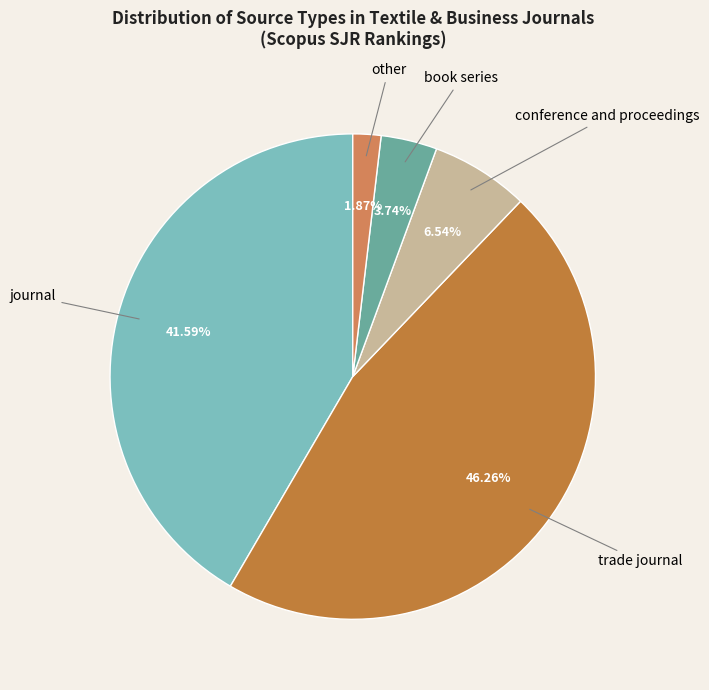

Combined, do conference and proceedings and trade journal account for over 50%?

Yes